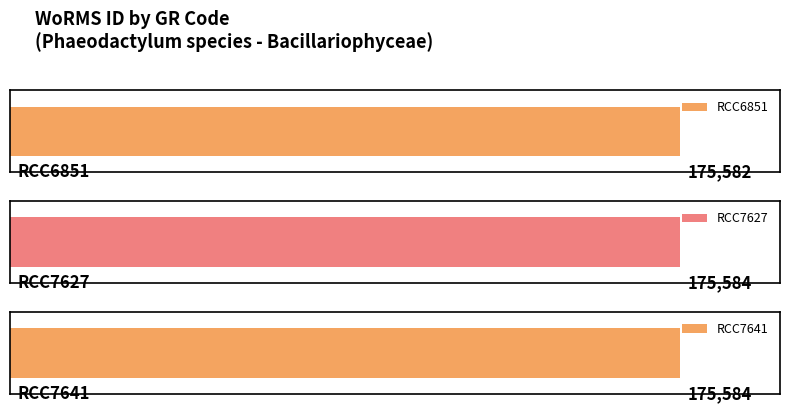

What is the ratio of the value at RCC6851 to the value at RCC7641?

1.0